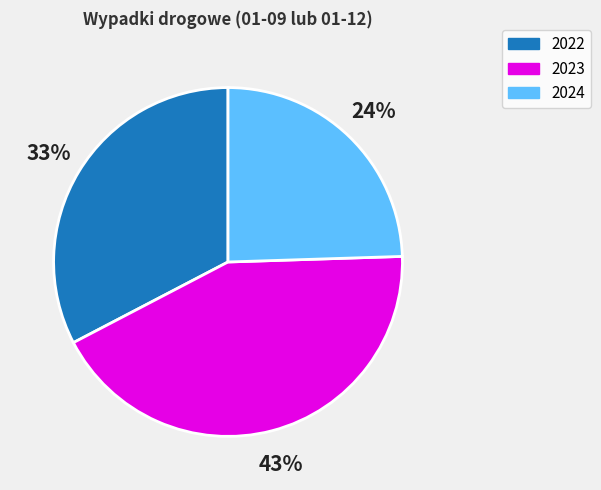

Which slice is the largest?

2023